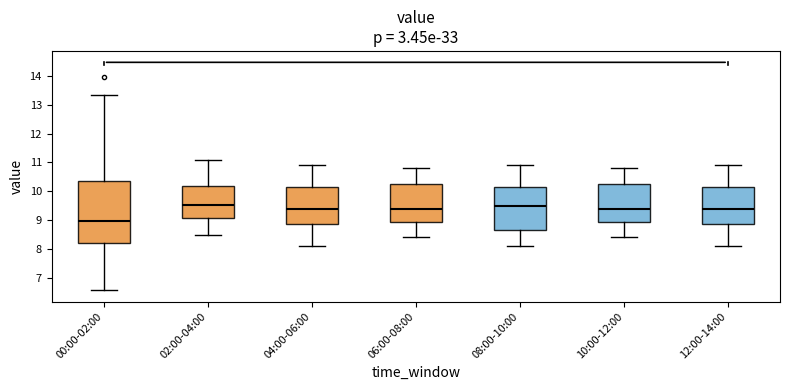

Which box has the lowest median line?

00:00-02:00